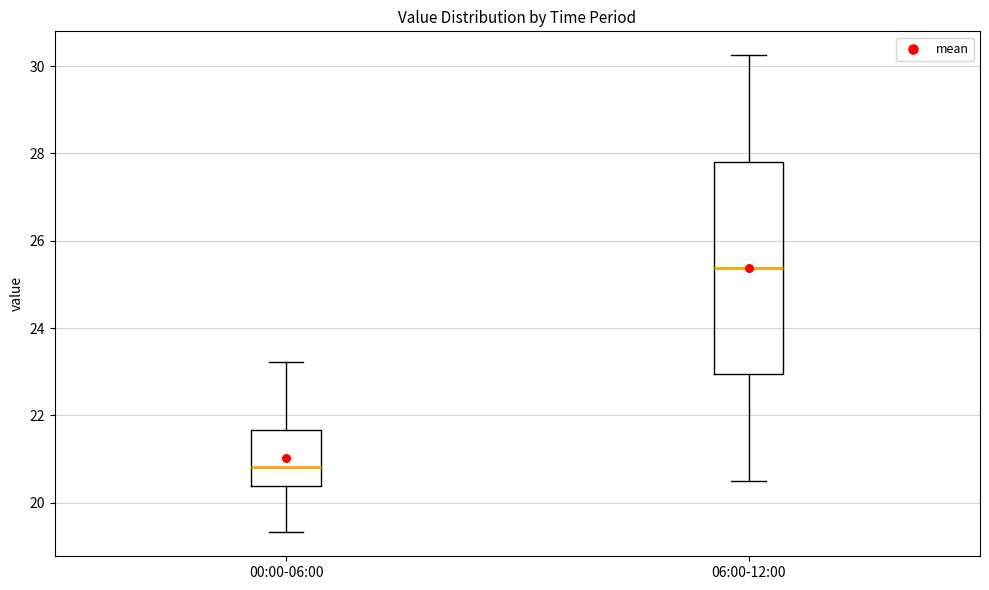

Reading left to right, read every box against the y-axis: the position of its median line, the range the box covers, and the ends of its whiskers. The values are not printed on the chart, so give them approximately, as read against the axis.

00:00-06:00: median 20.8, box 20.4 to 21.6, whiskers 19.4 to 23.2
06:00-12:00: median 25.4, box 23.0 to 27.8, whiskers 20.6 to 30.2